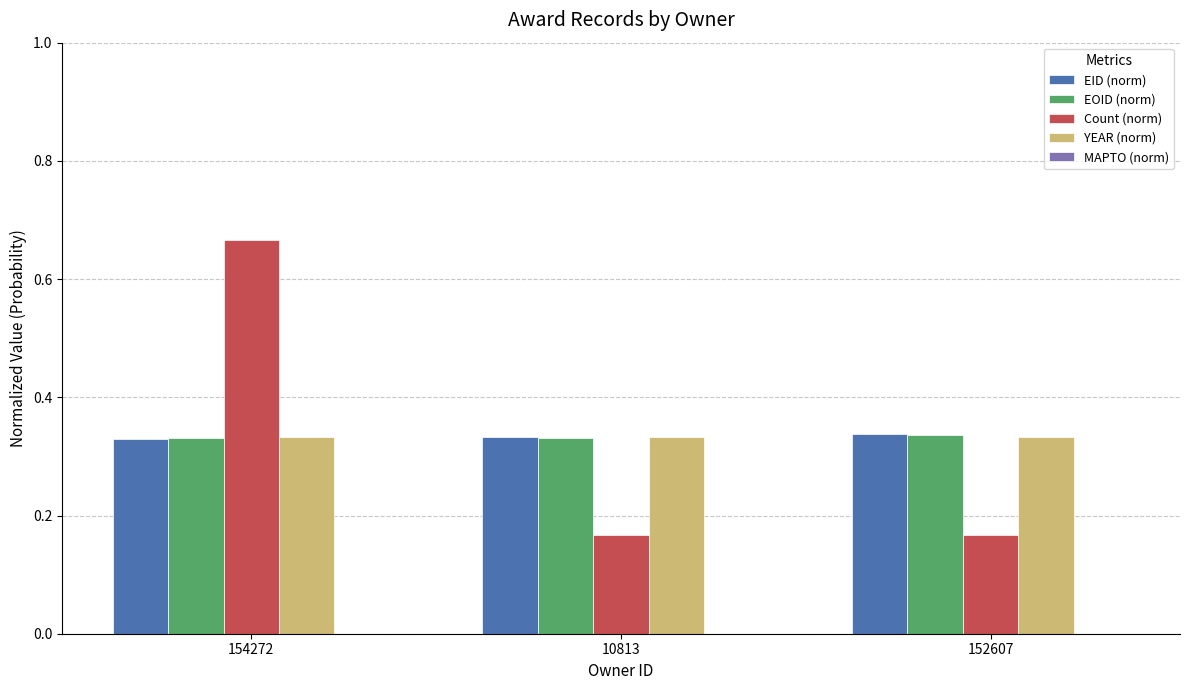

The EID (norm) series shows 0.2 at 154272. True or false?

False